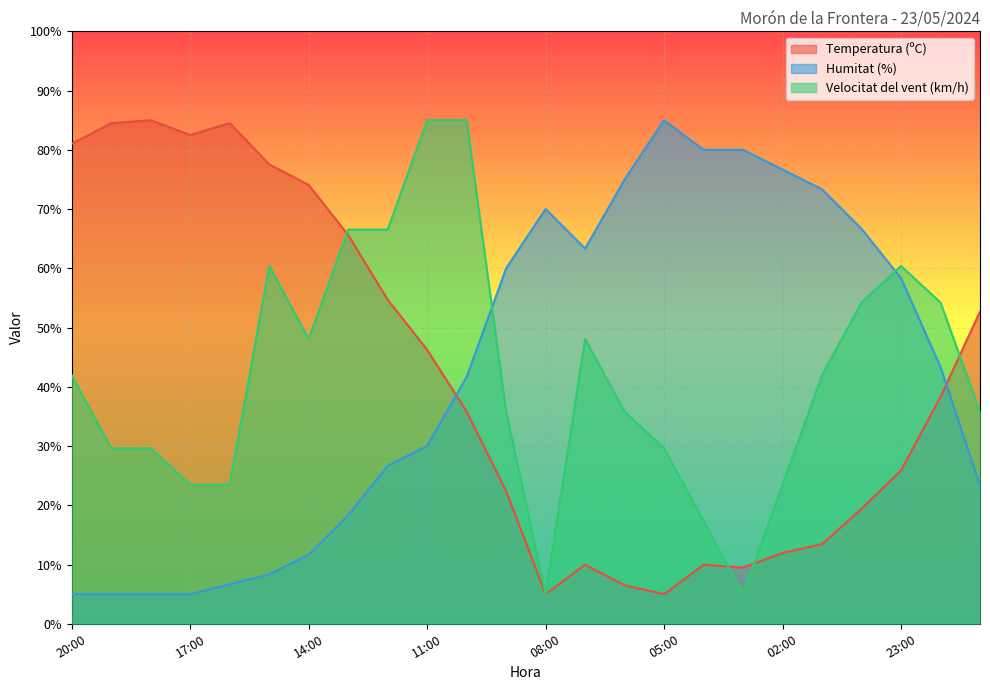

Is the value of Humitat (%) at 15:00 greater than the value of Temperatura (ºC) at 00:00?

No